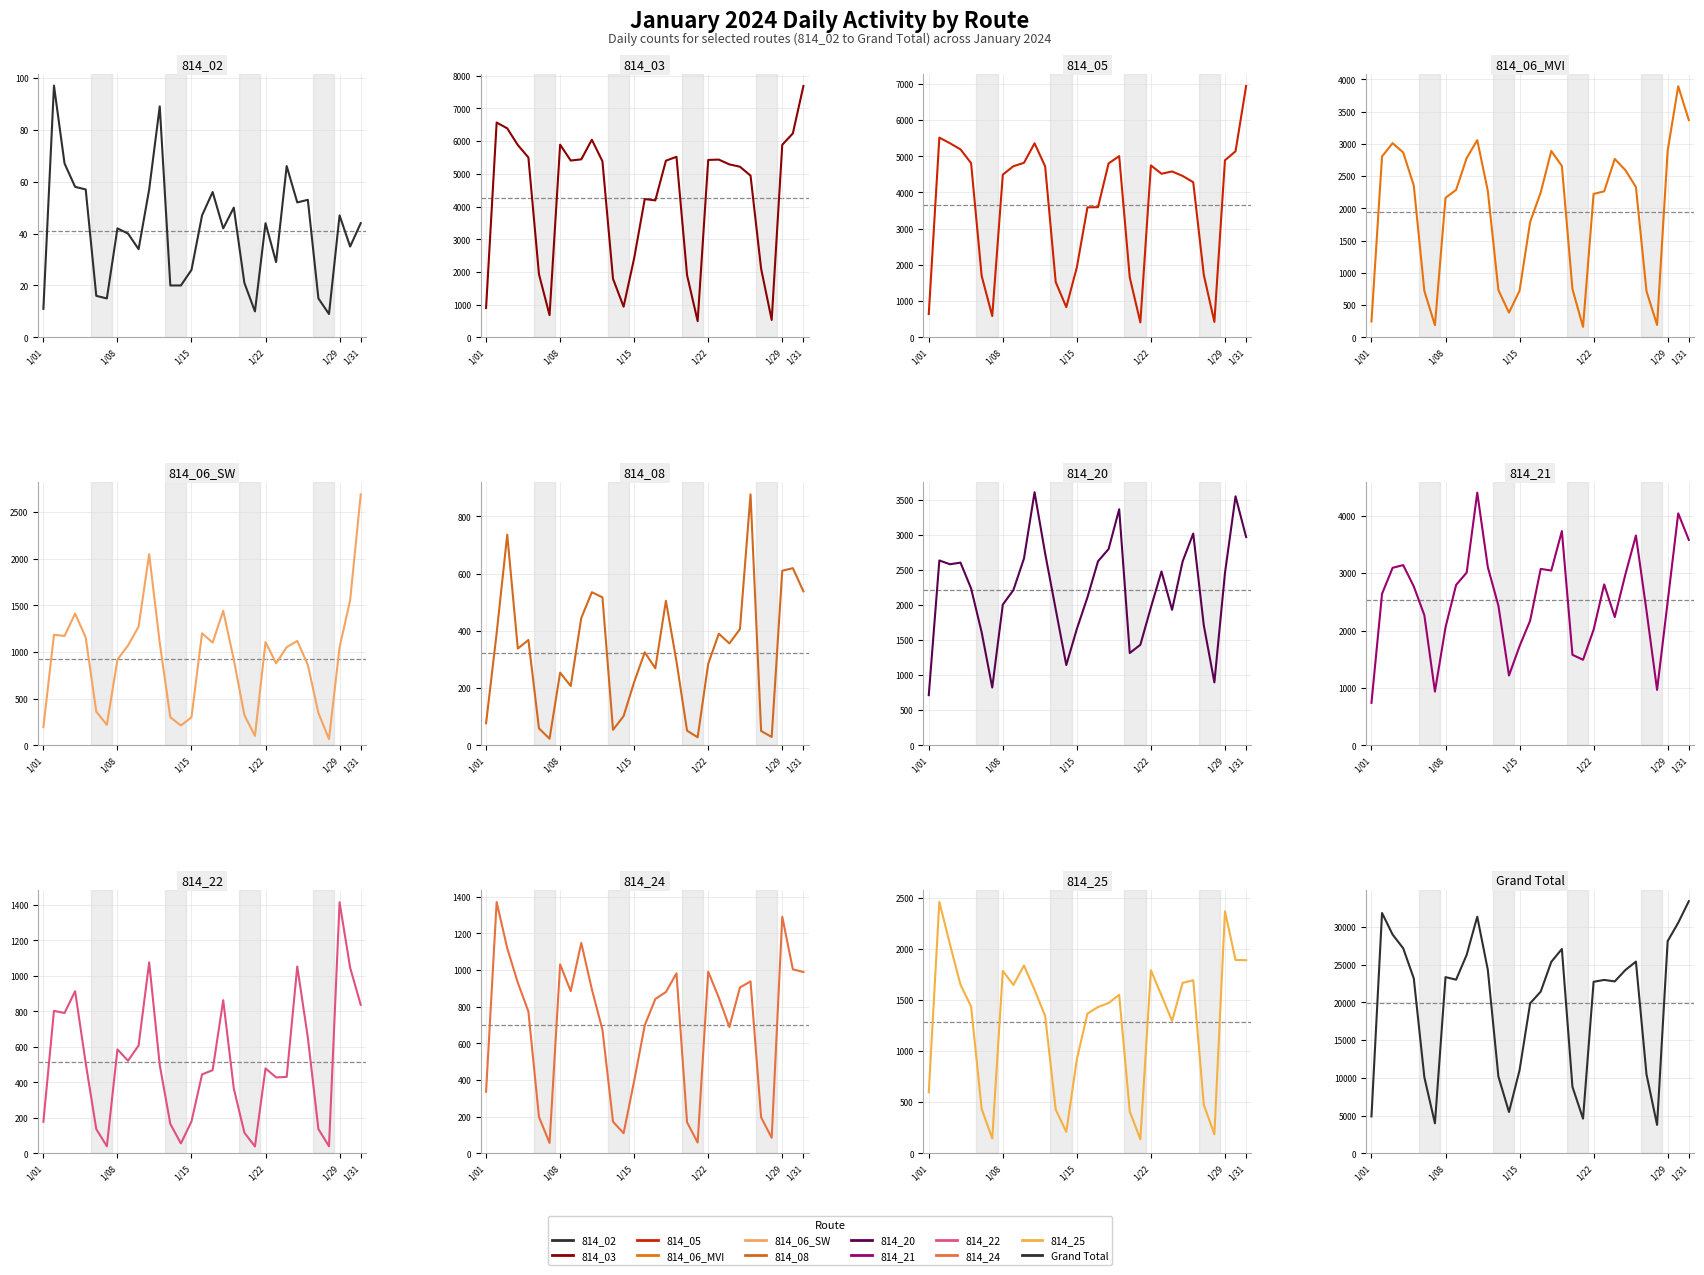

Read the 814_20 value at 1/28, to the nearest 100.

900